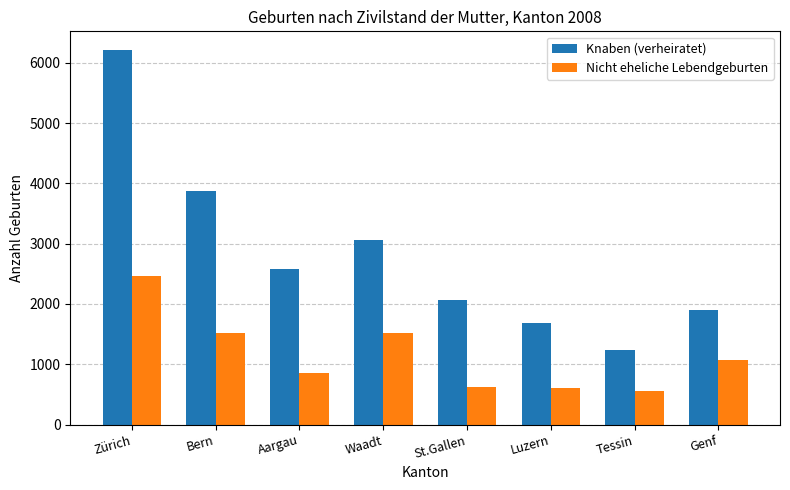

Rank the series by their maximum value, from highest to lowest.

Knaben (verheiratet), Nicht eheliche Lebendgeburten